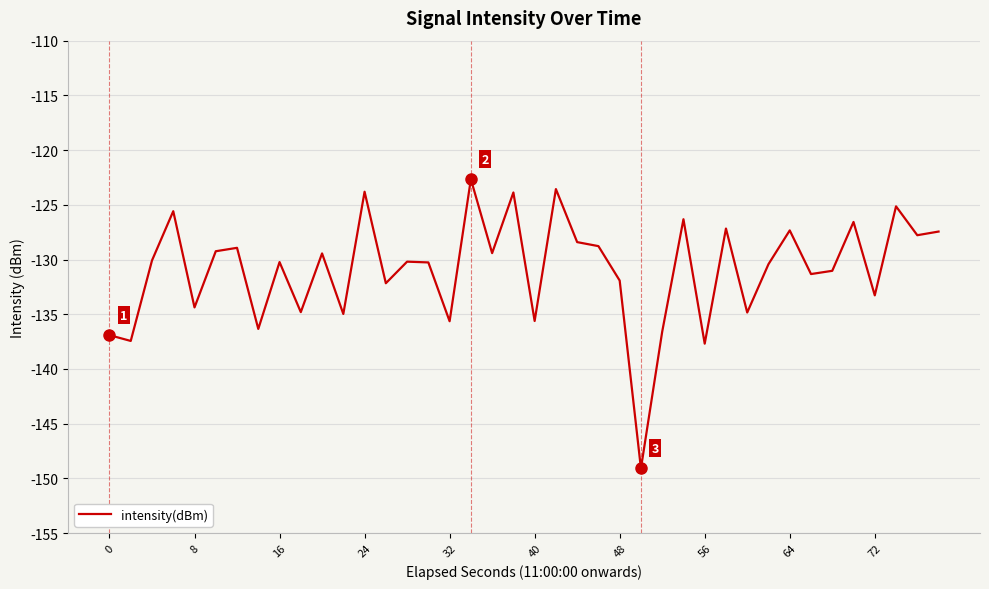

What is the difference between the maximum and minimum values?

26.4